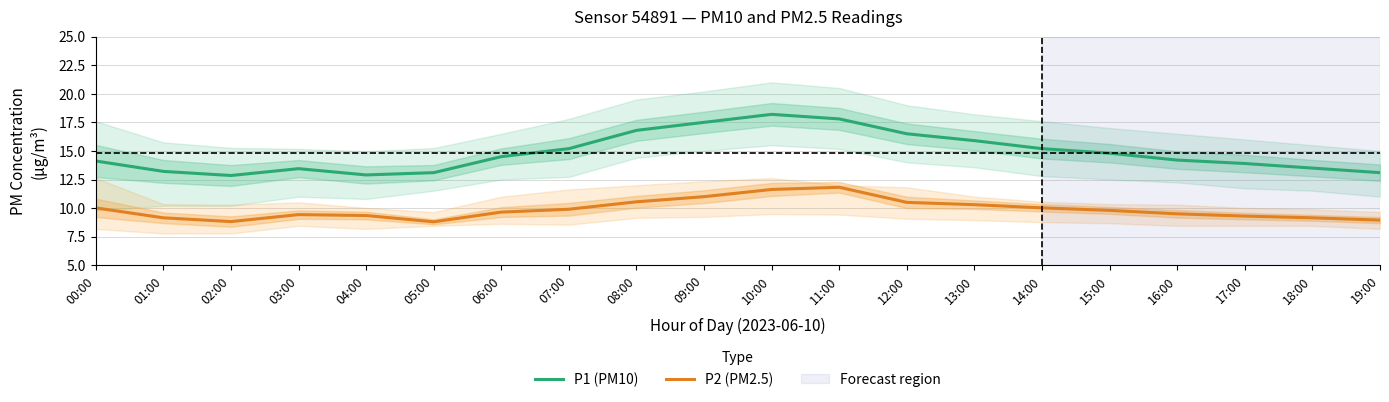

What value does the P1 (PM10) series have at 12:00?

16.5